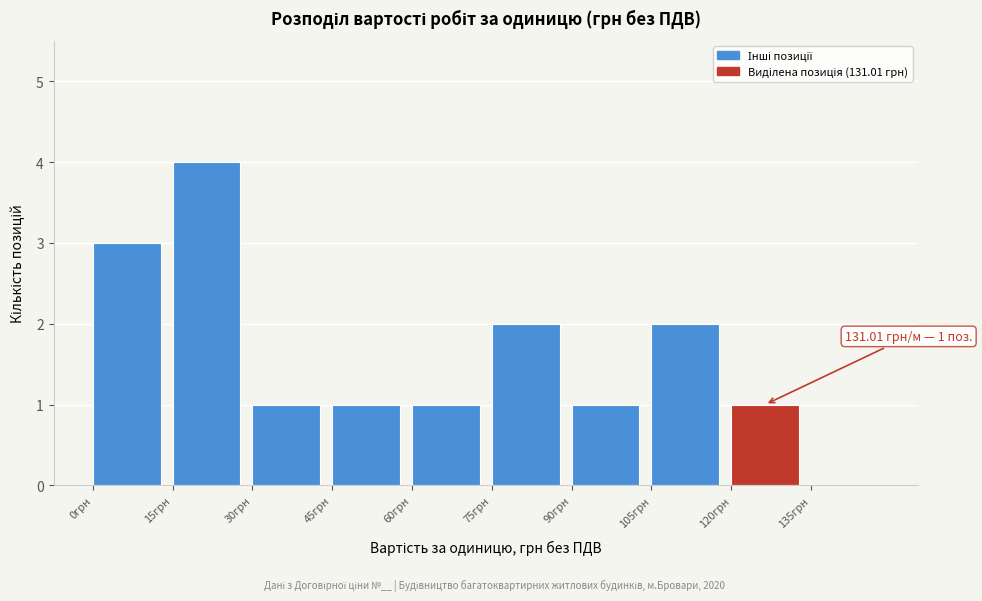

Which range on the x-axis has the tallest bar?

15 to 30